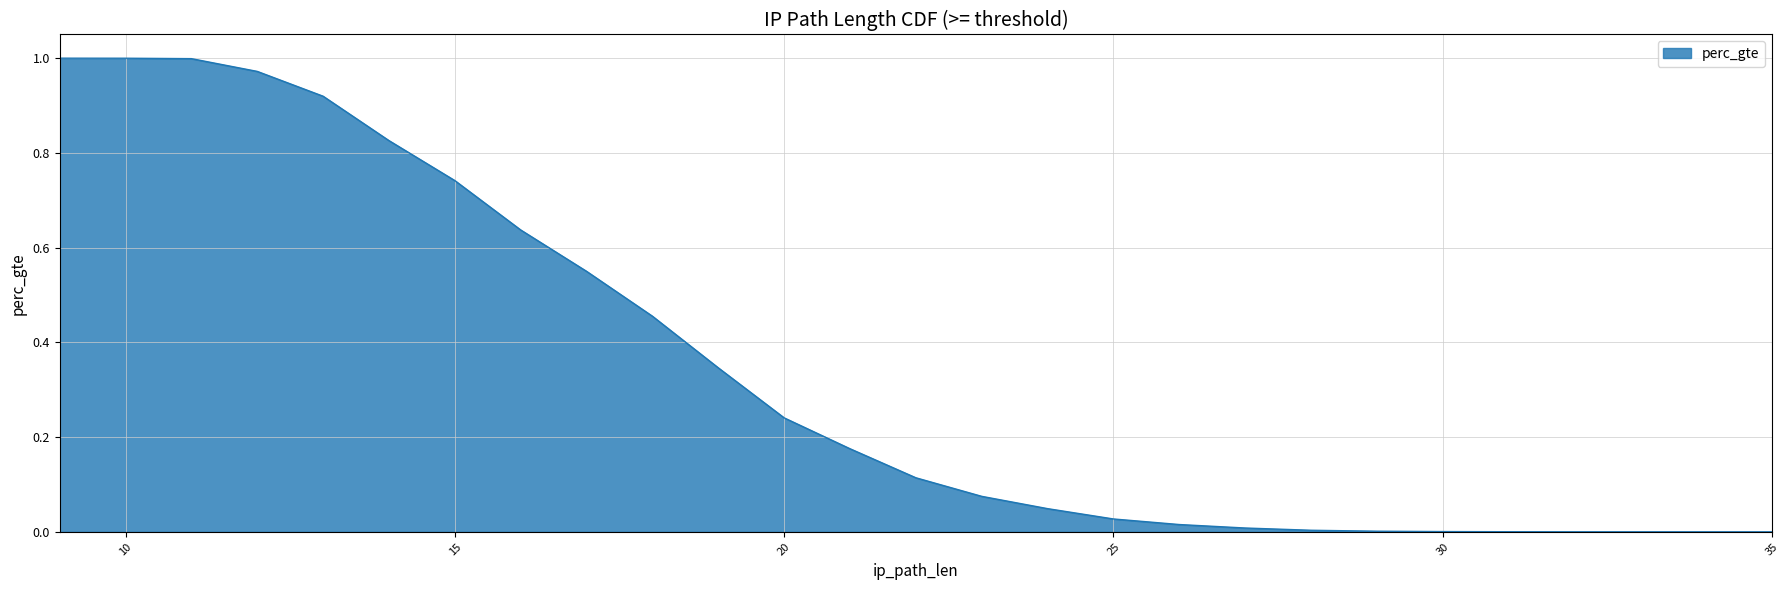

What is the value of the 13th point from the left?

0.2